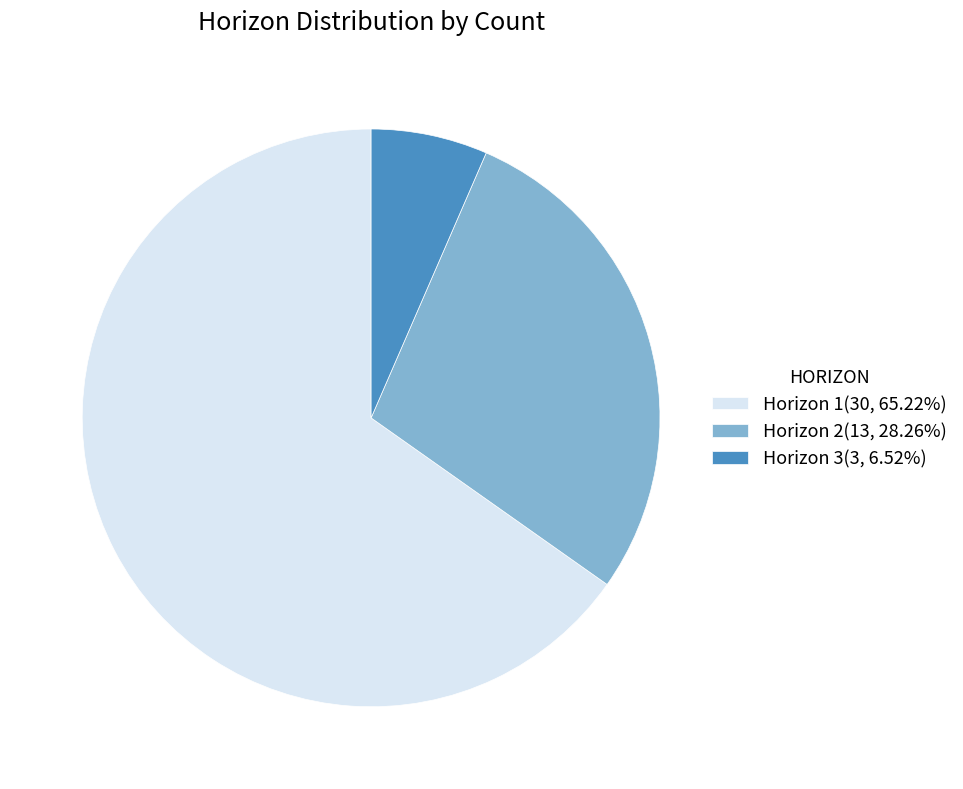

Is the sum of Horizon 1(30, 65.22%) and Horizon 3(3, 6.52%) greater than half?

Yes